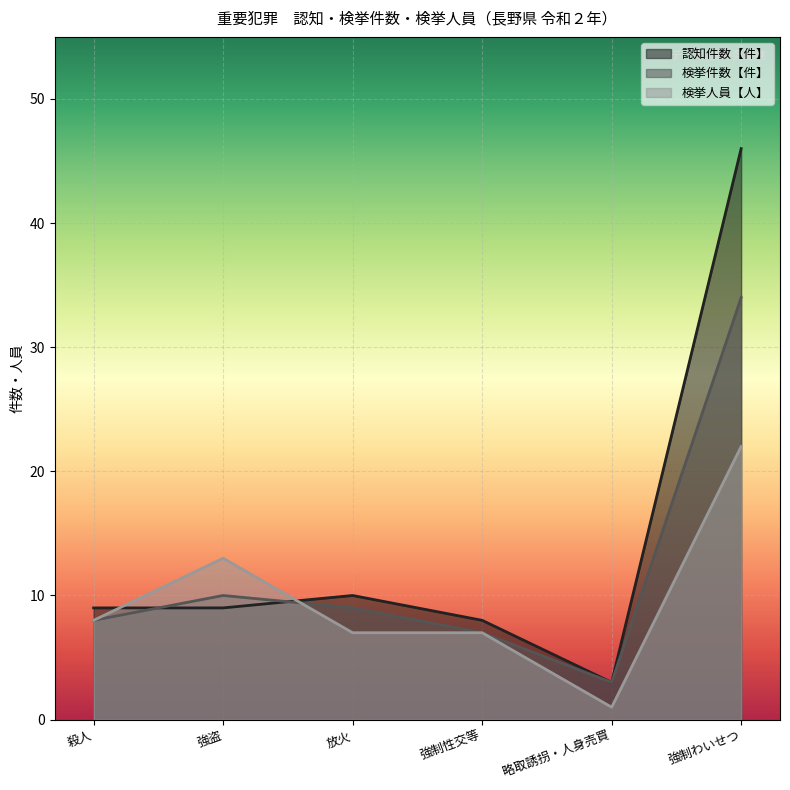

Between which two adjacent categories do 認知件数【件】 and 検挙人員【人】 first intersect?

殺人 and 強盗